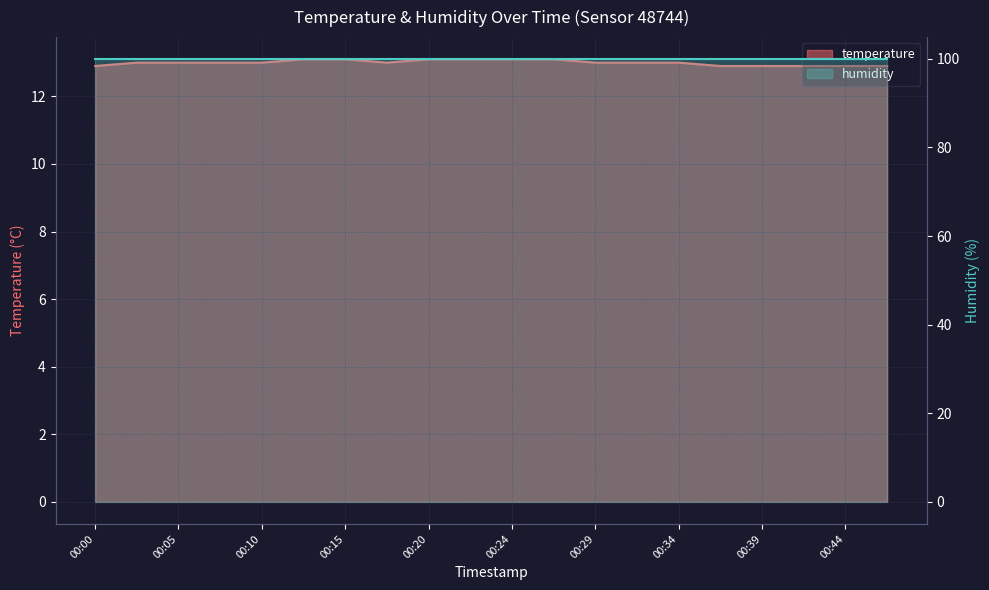

What is the maximum value shown in the chart?

13.1